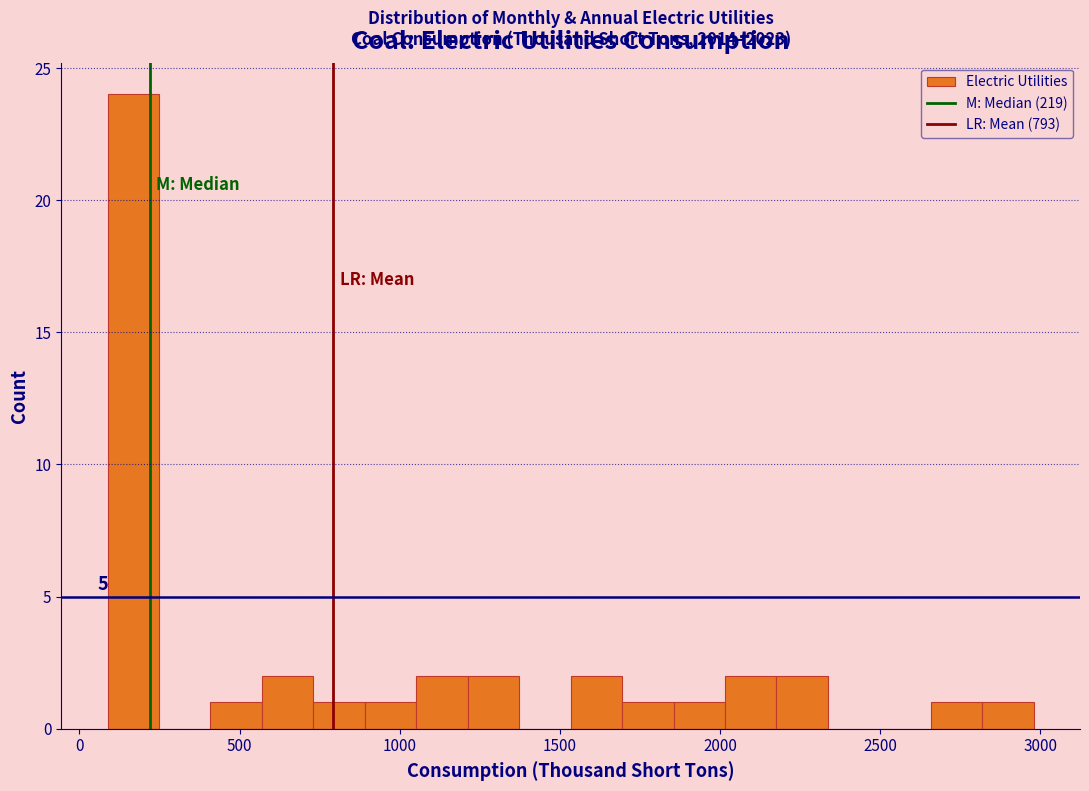

Around what value on the x-axis is the tallest bar? Give the approximate position of its centre, as read against the axis.

150